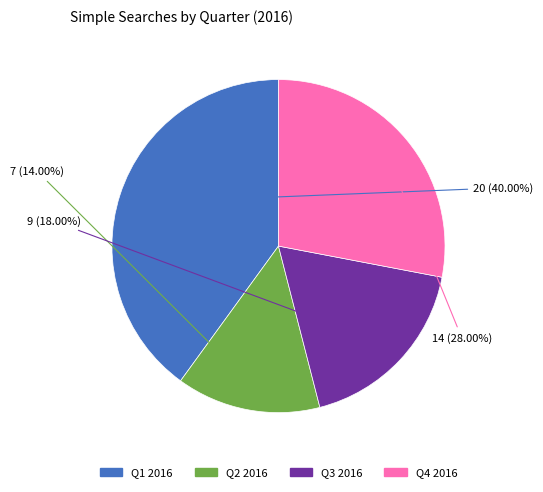

Does any single category account for the majority?

No